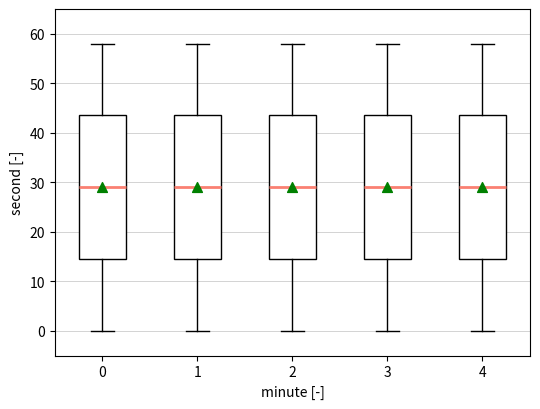

Where does the upper whisker of the box at x = 2 end on the y-axis? The values are not printed on the chart, so give them approximately, as read against the axis.

58